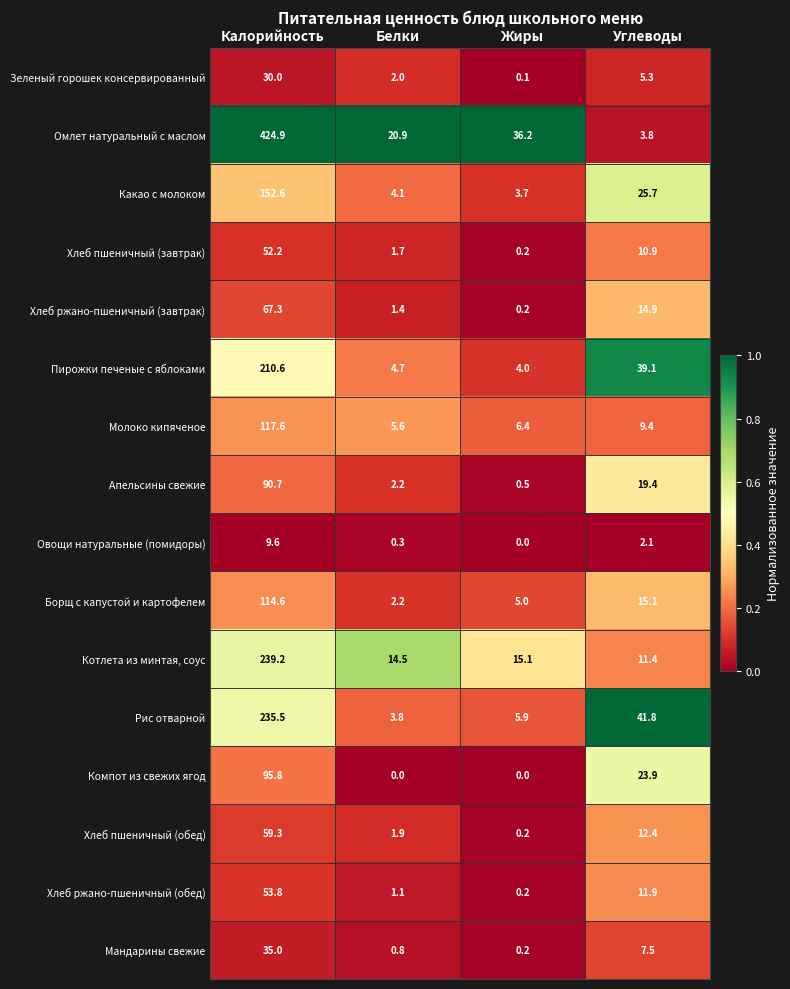

Where does the Хлеб пшеничный (завтрак) series first go above 10?

Калорийность